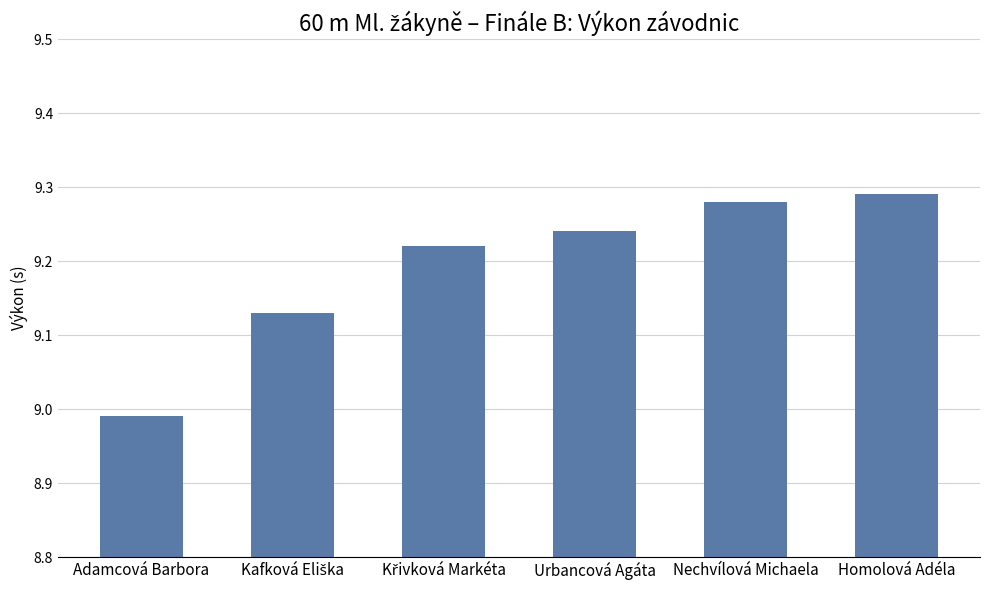

How many values exceed 9?

5